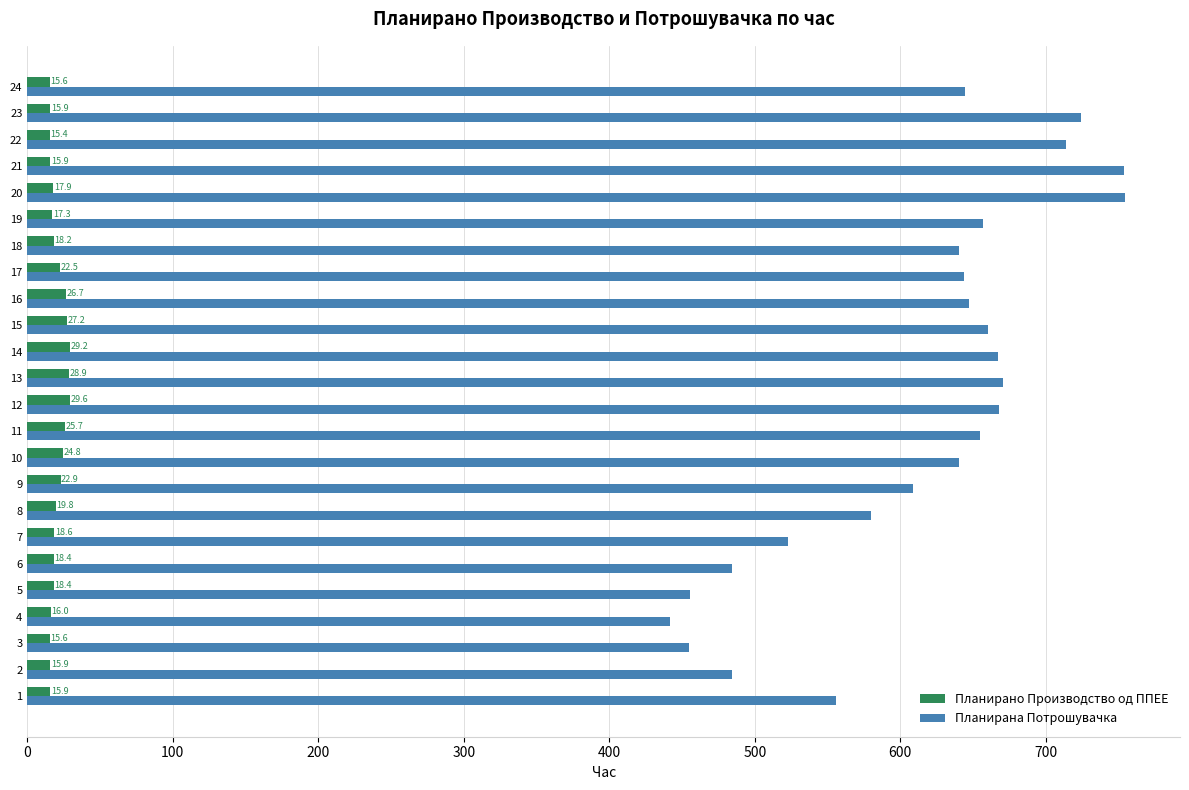

What is the difference between the highest and lowest values at 5?

437.2